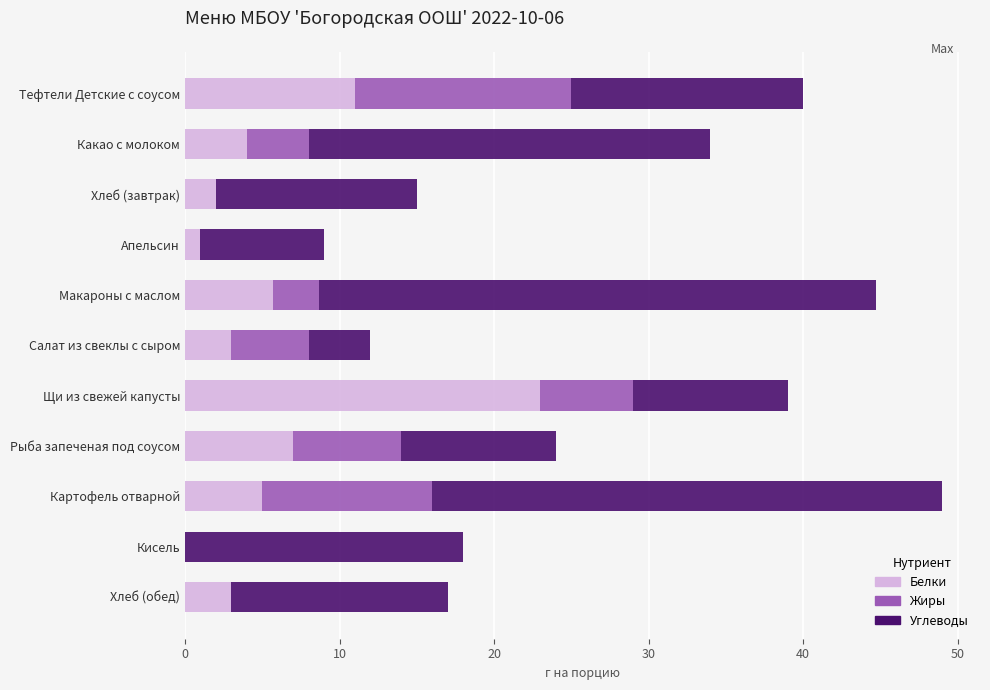

How many distinct data groups are displayed?

3